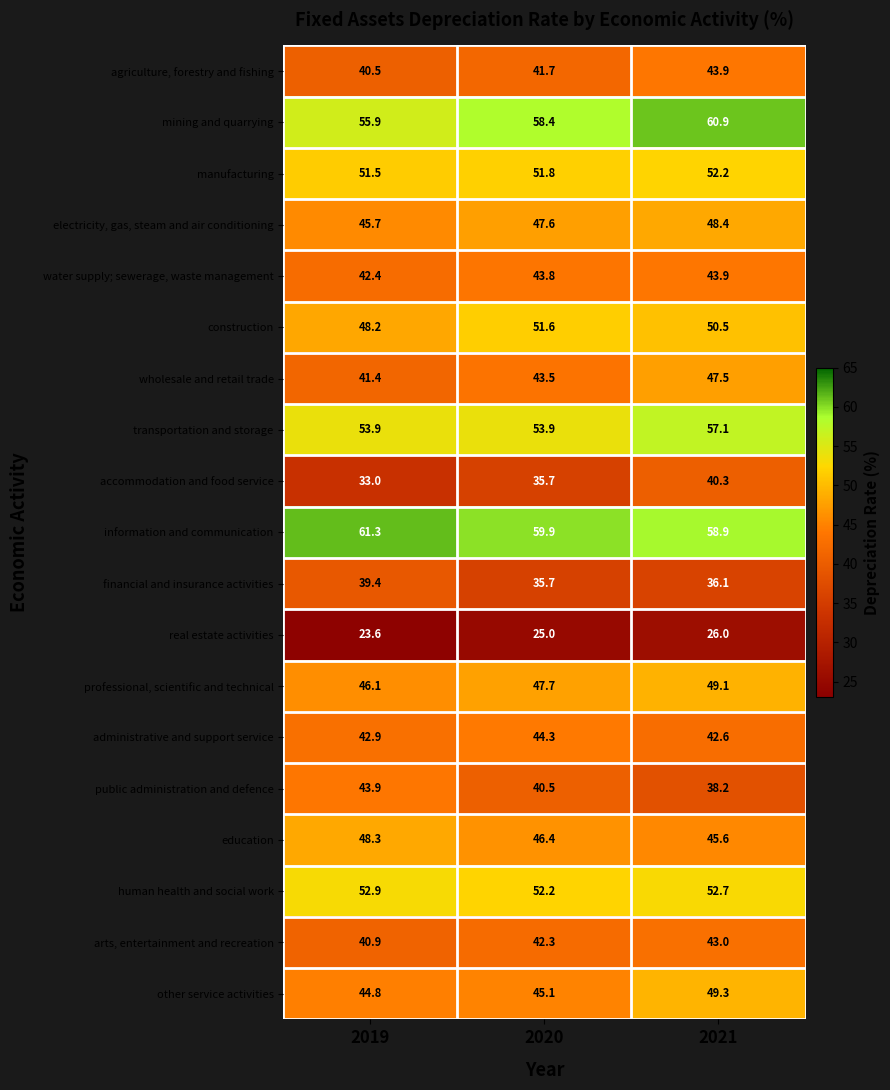

Which label corresponds to the largest value in the chart?

2019